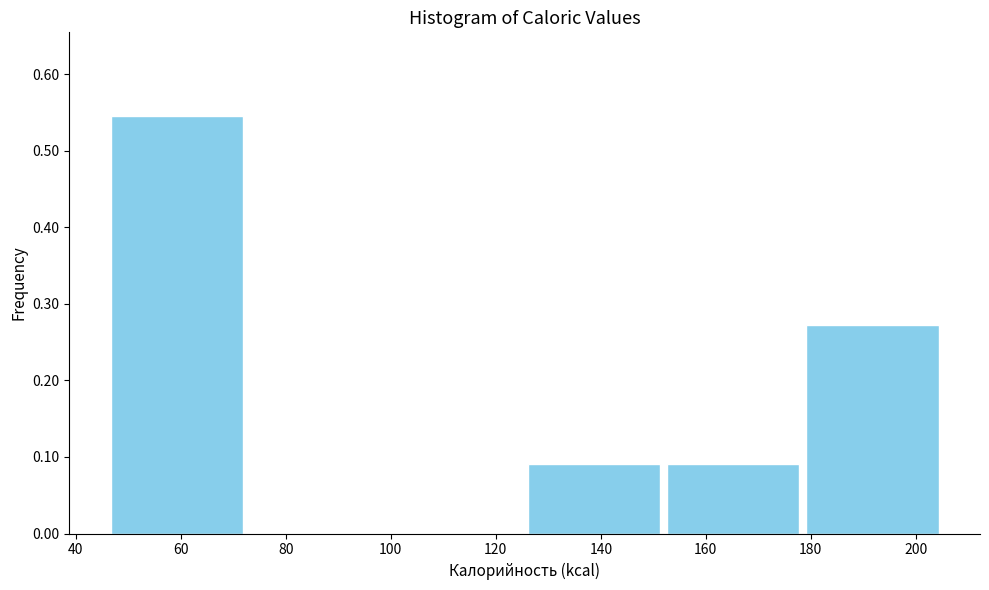

How tall is the bar that spans 178.5 to 205.0 on the x-axis? Neither the bar edges nor the heights are printed on the chart, so give them approximately, as read against the axes.

0.27